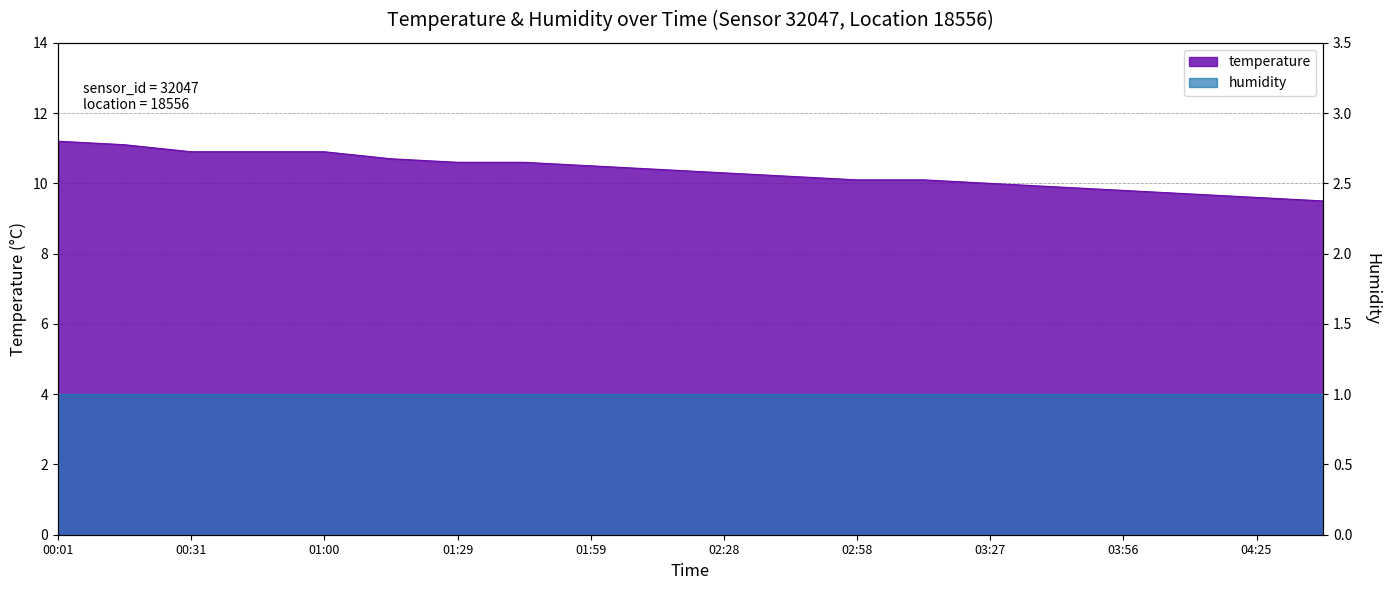

List the labels in order of value, largest first.

00:01, 00:16, 00:31, 00:45, 01:00, 01:15, 01:29, 01:44, 01:59, 02:14, 02:28, 02:43, 02:58, 03:12, 03:27, 03:42, 03:56, 04:11, 04:25, 04:40